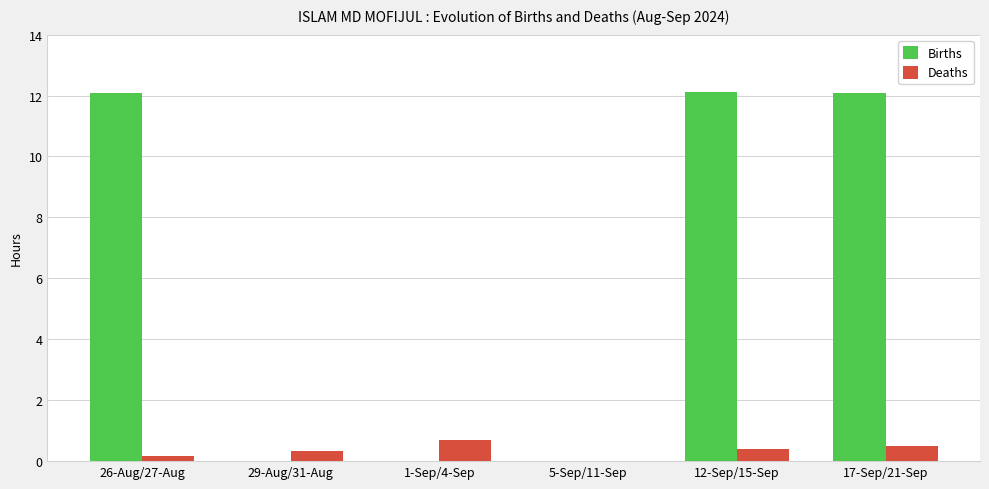

Between 26-Aug/27-Aug and 5-Sep/11-Sep, which series saw the biggest shift?

Births